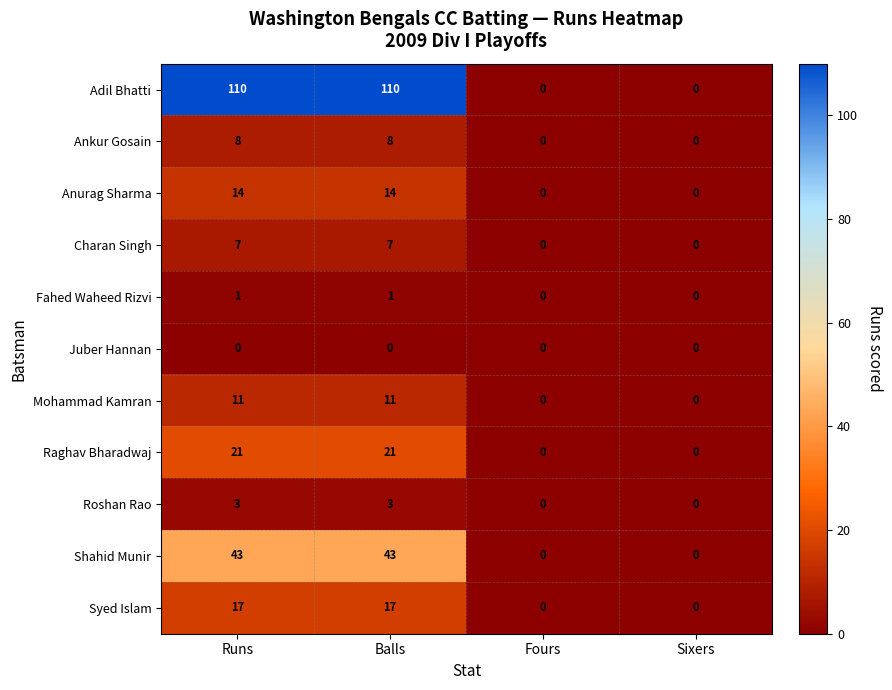

Which series has the largest range (max minus min)?

Adil Bhatti